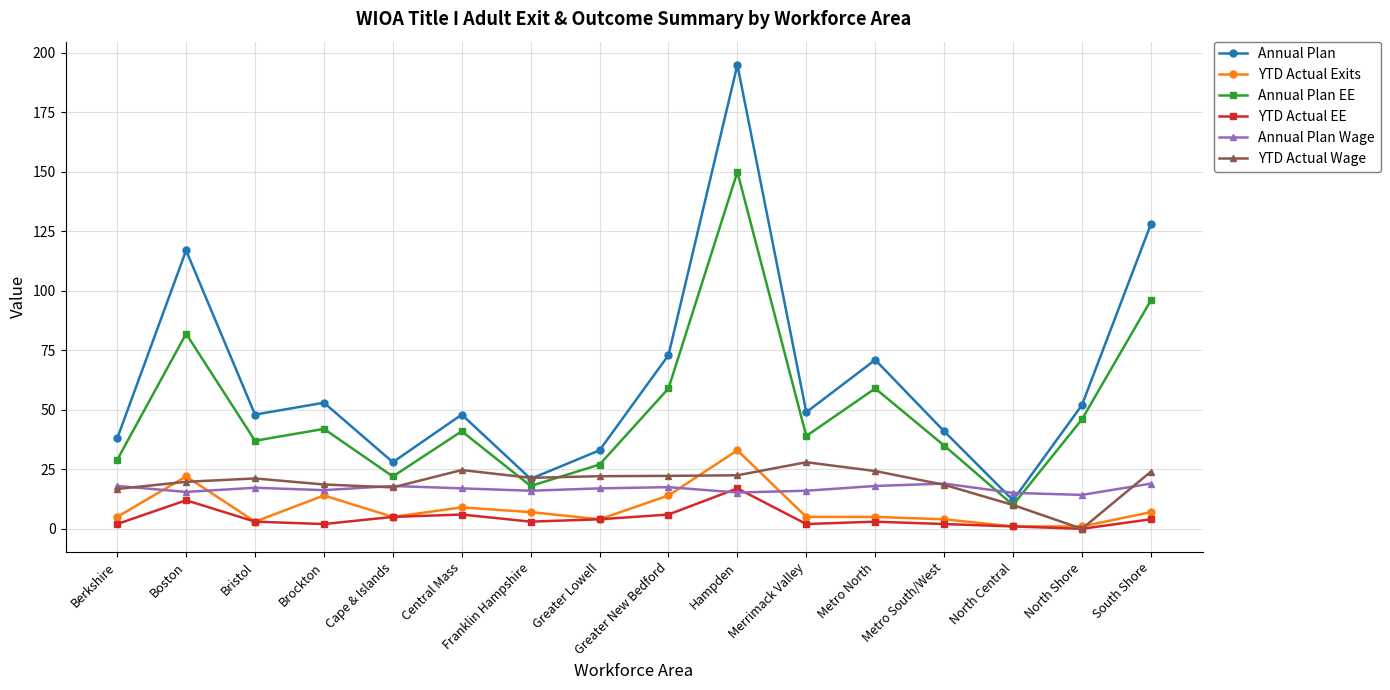

True or false: Annual Plan EE has more than 0 interior local peaks.

True